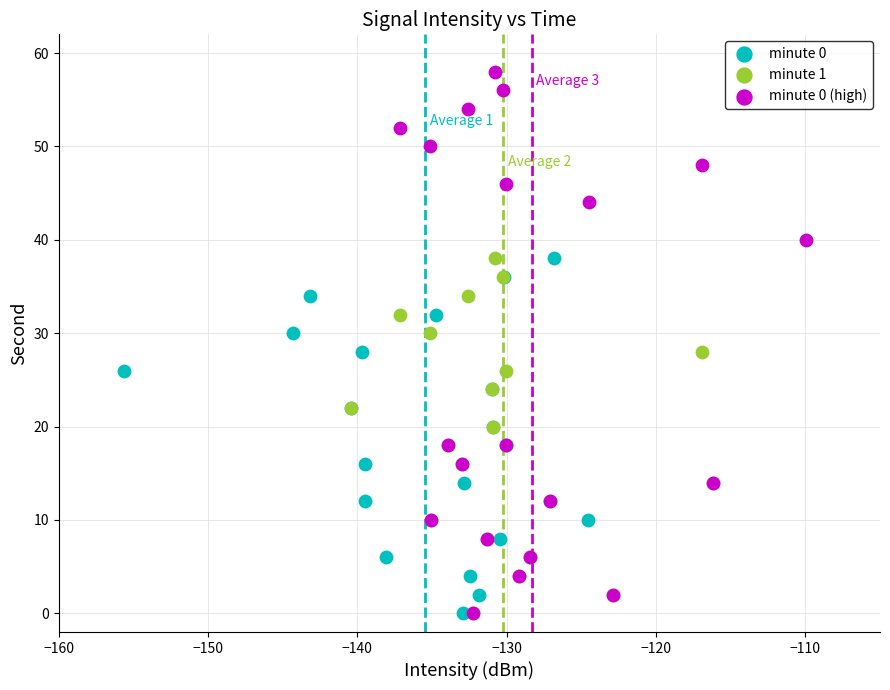

Which series contains the highest Y value?

minute 0 (high)